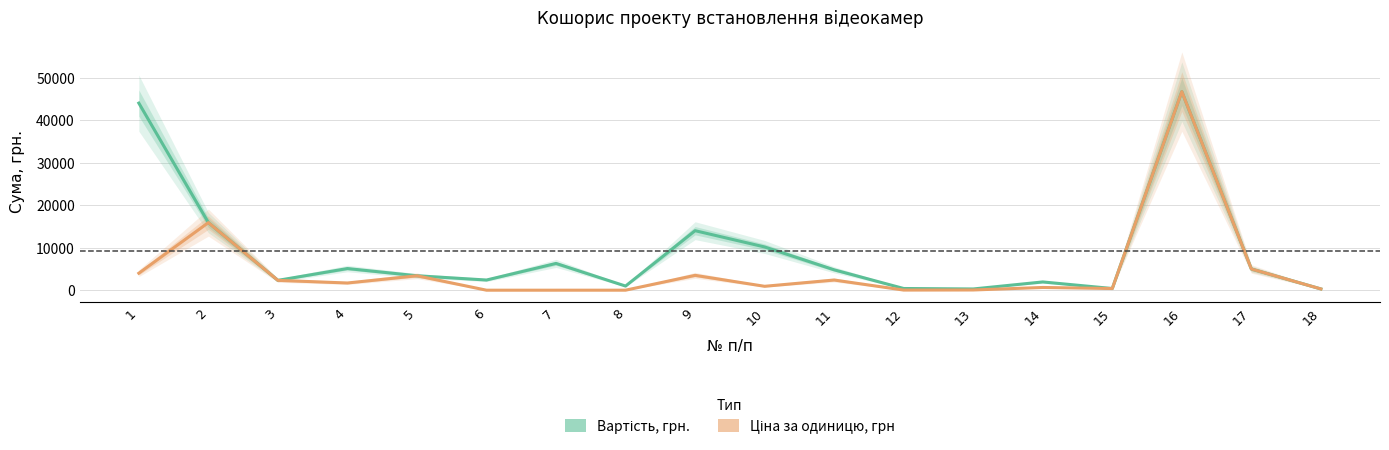

Does the chart display data point markers on the line(s)?

No